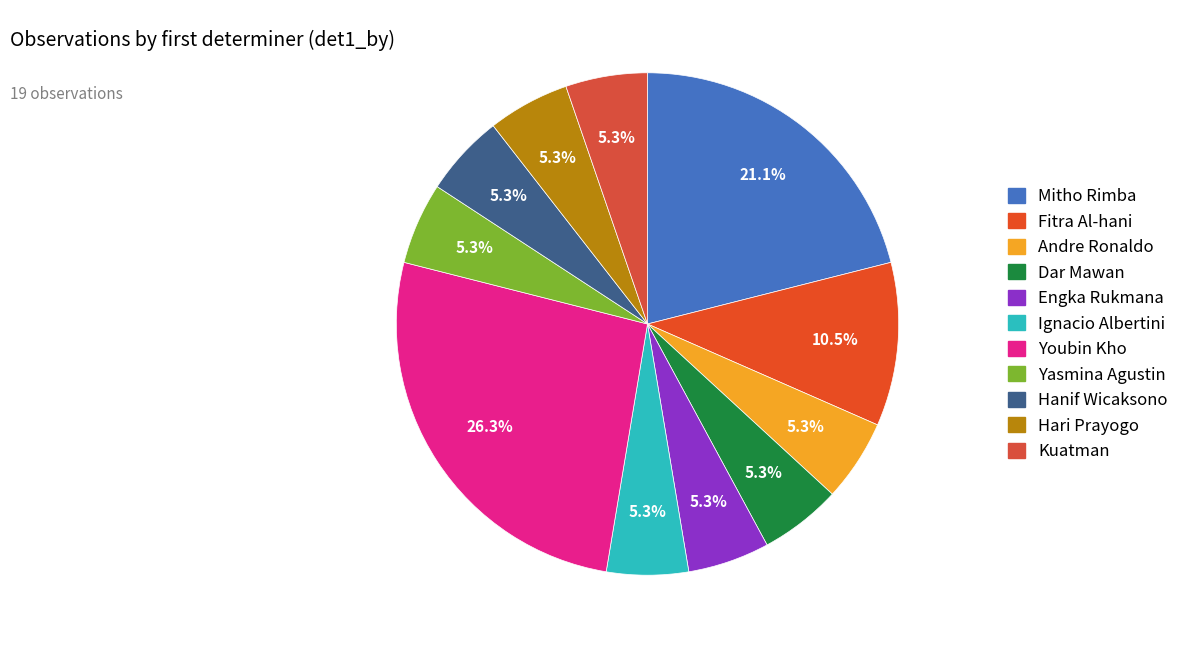

How many slices are in this pie chart?

11